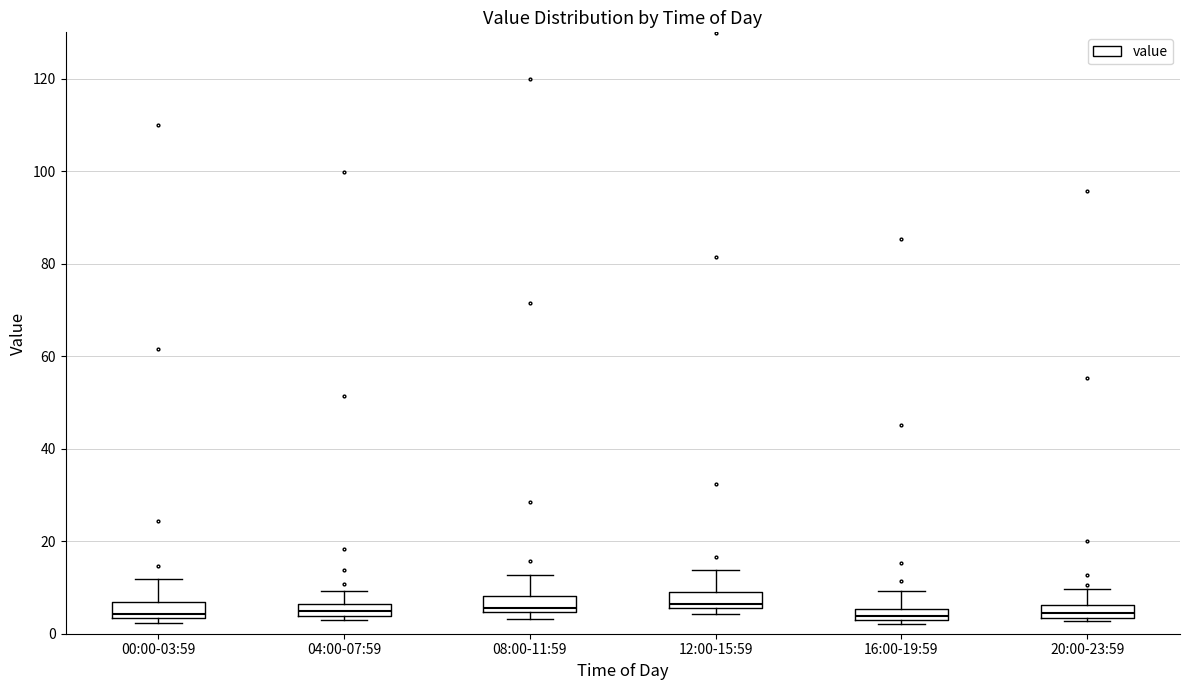

Where does the median line of the box for 16:00-19:59 sit on the y-axis? The values are not printed on the chart, so give them approximately, as read against the axis.

4